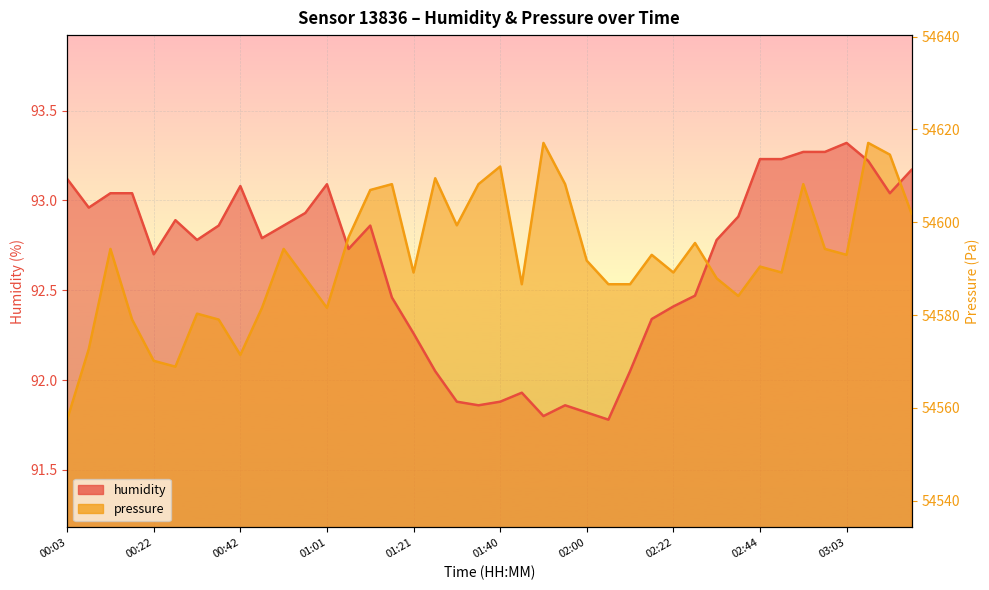

What is the label of the 17th point from the left?

01:21